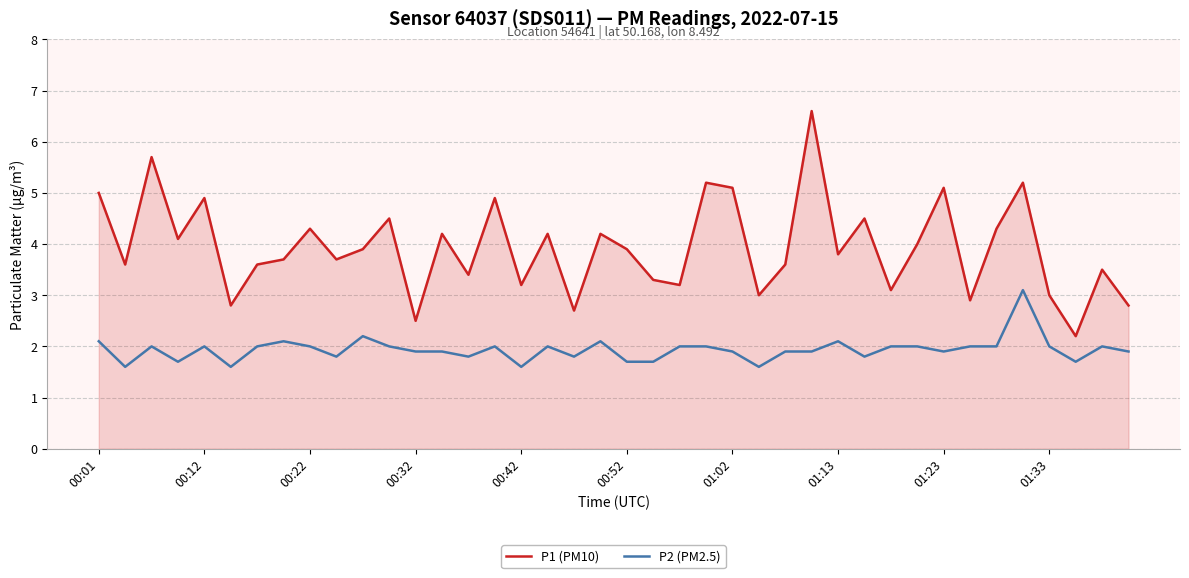

True or false: P2 (PM2.5) has more than 1 points higher than both neighbors.

True